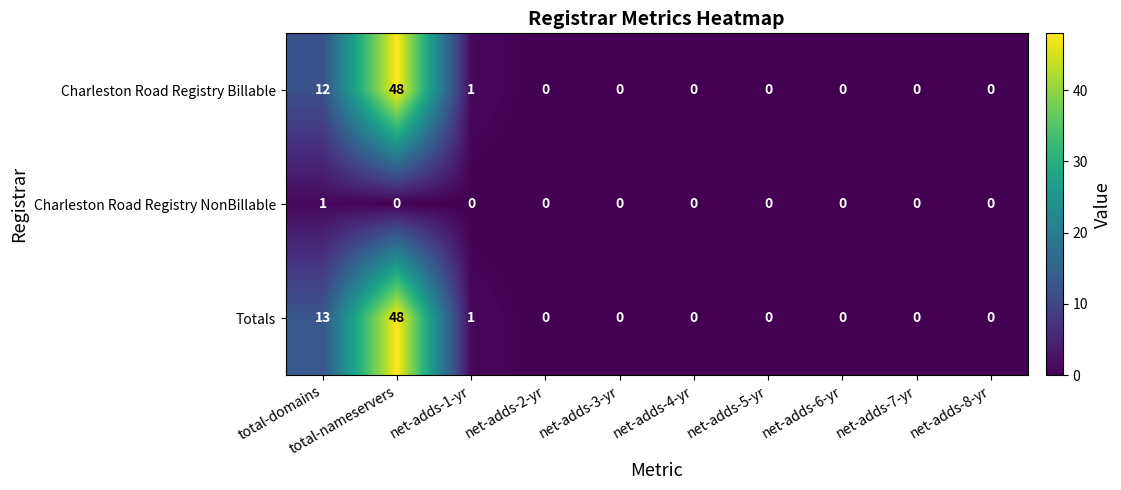

What is the total value across all series at total-domains?

26